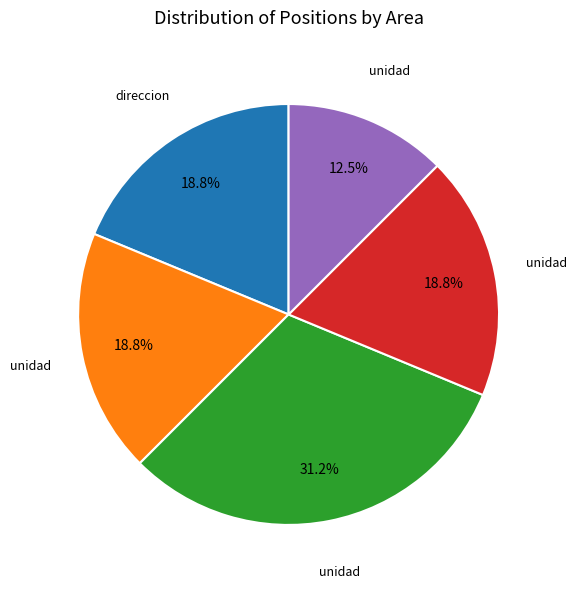

Is there any slice that represents more than half of the pie?

No